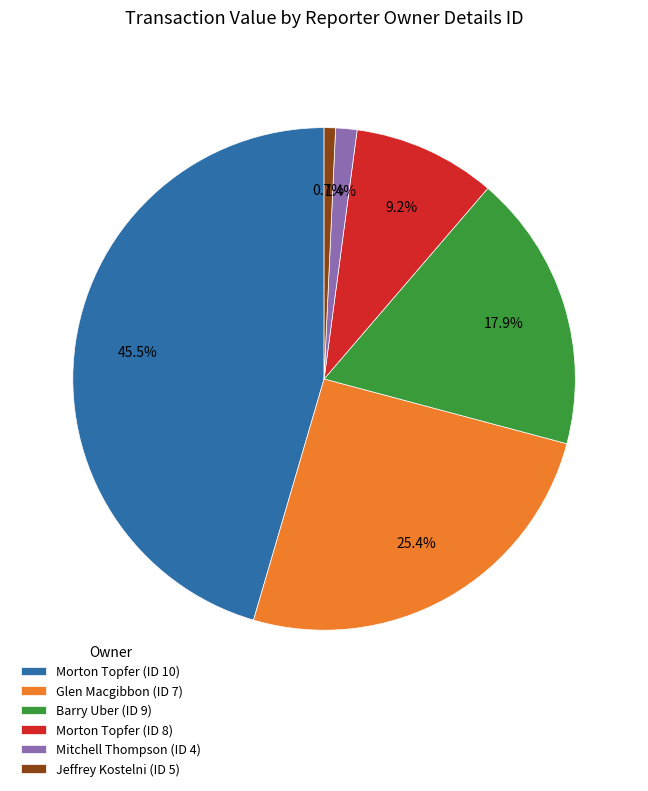

Rank the categories by value from highest to lowest.

Morton Topfer (ID 10), Glen Macgibbon (ID 7), Barry Uber (ID 9), Morton Topfer (ID 8), Mitchell Thompson (ID 4), Jeffrey Kostelni (ID 5)